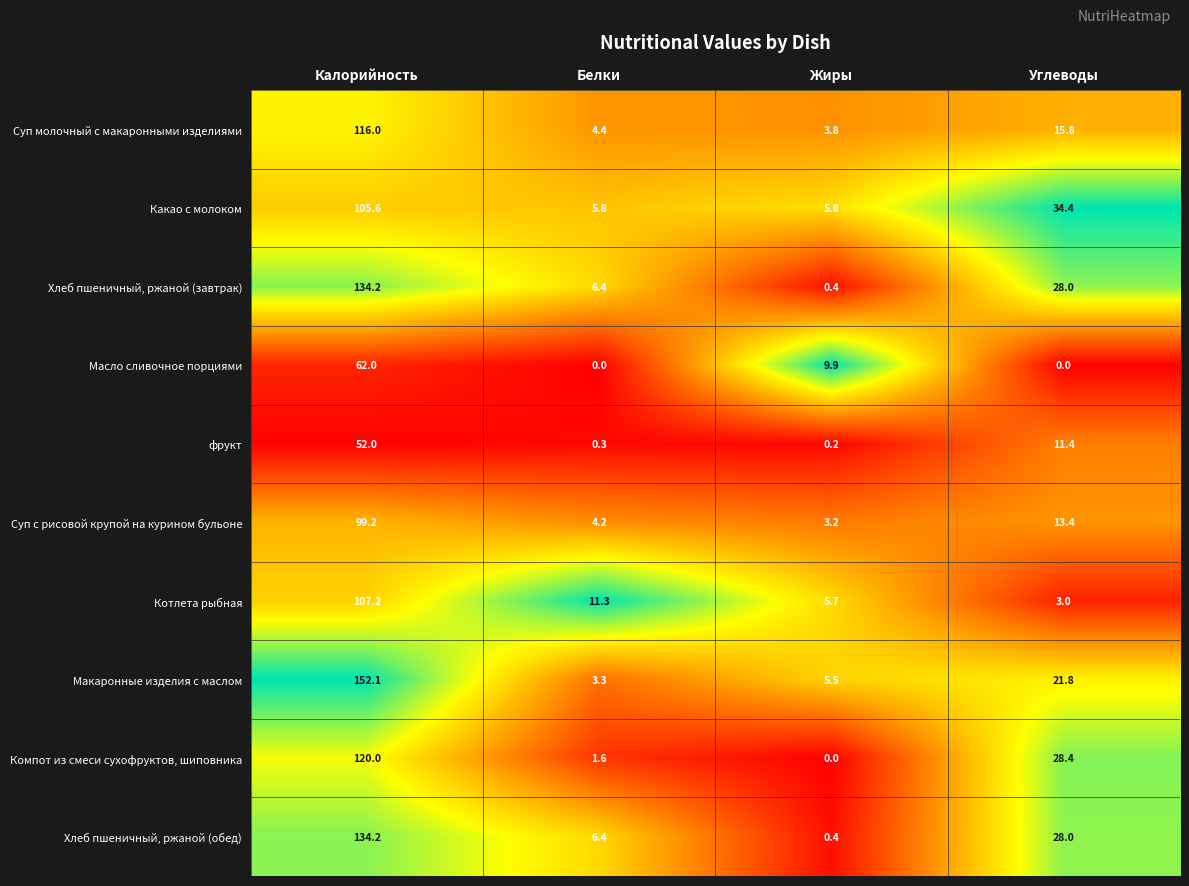

Which series has the largest range (max minus min)?

Макаронные изделия с маслом